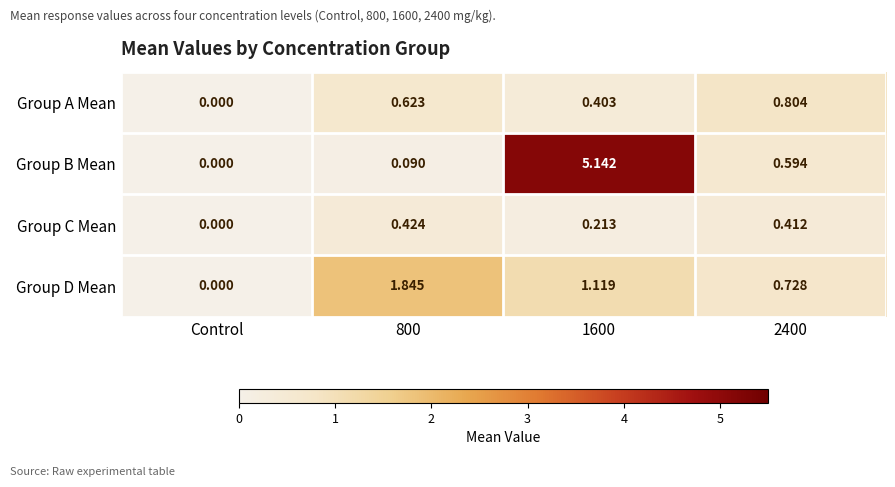

List the series in order of their overall mean, highest first.

Group B Mean, Group D Mean, Group A Mean, Group C Mean